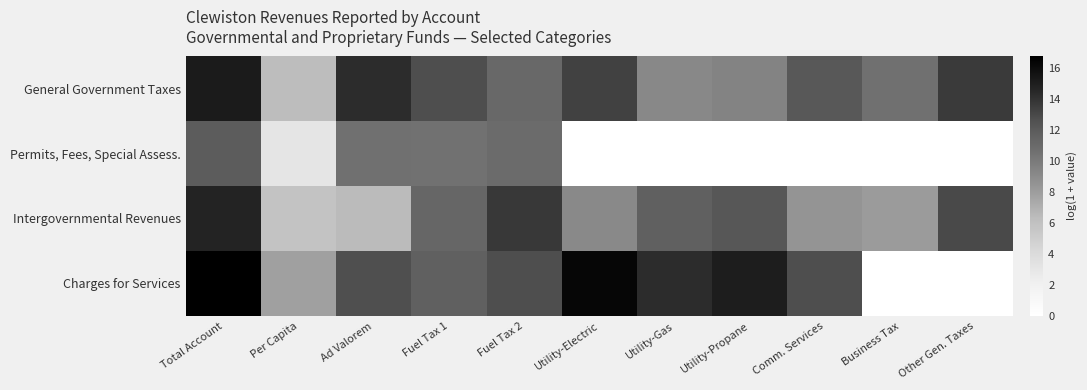

Which series has the largest range (max minus min)?

Charges for Services